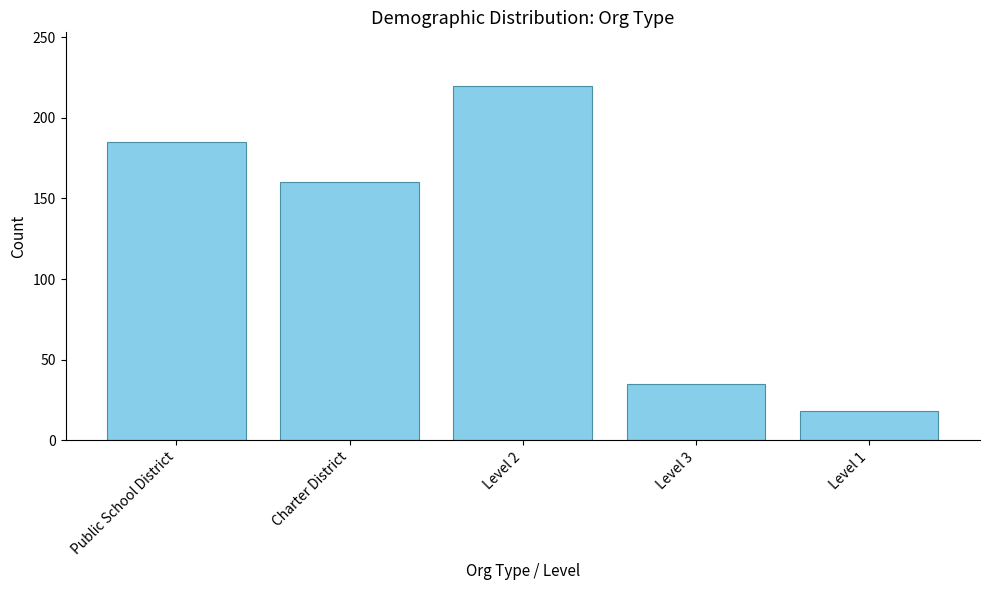

Reading right to left, extract all data points from this chart.

Level 1=18	Level 3=35	Level 2=220	Charter District=160	Public School District=185